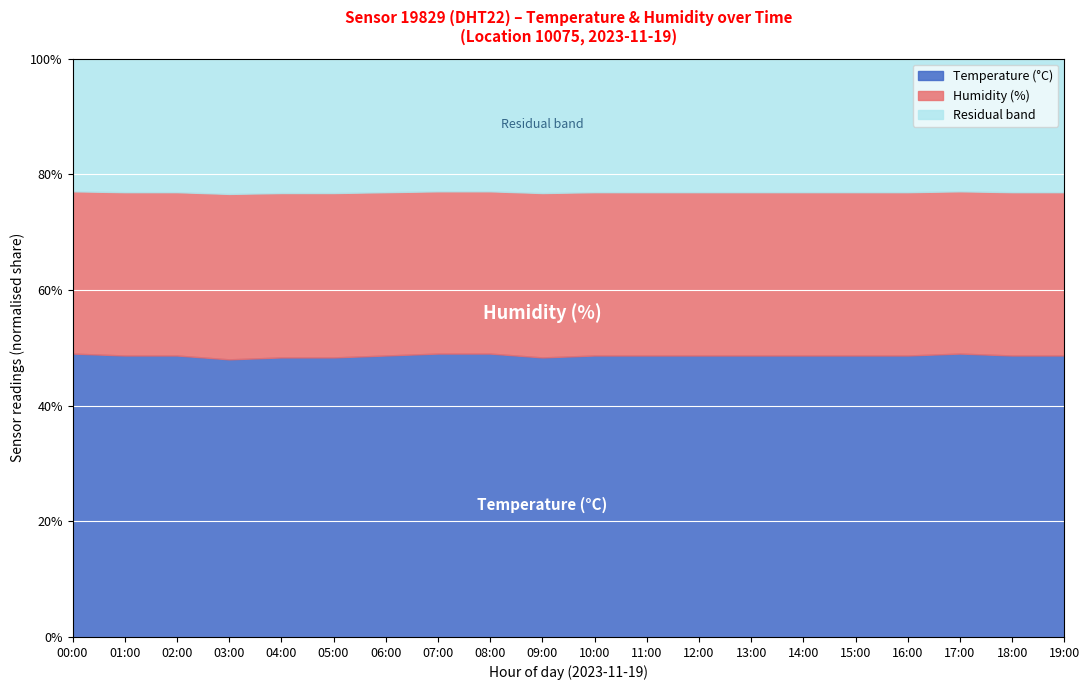

What is the label of the 20th point from the left?

19:00